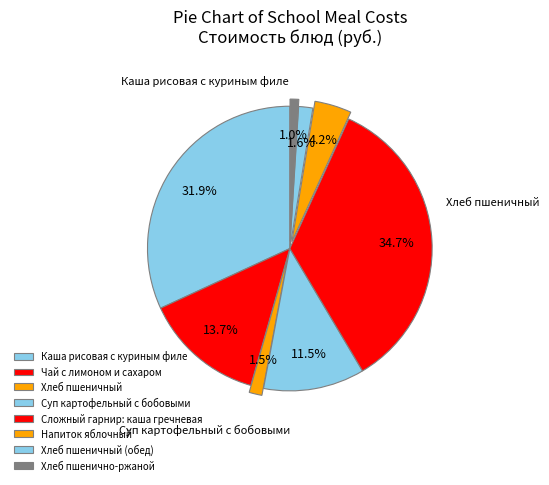

What is the smallest slice in the pie chart?

Хлеб пшенично-ржаной